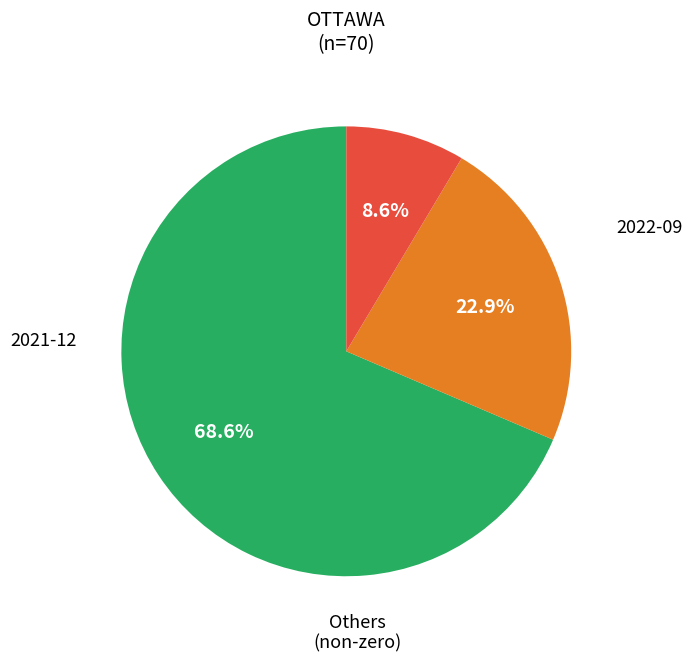

Does any single category account for the majority?

Yes